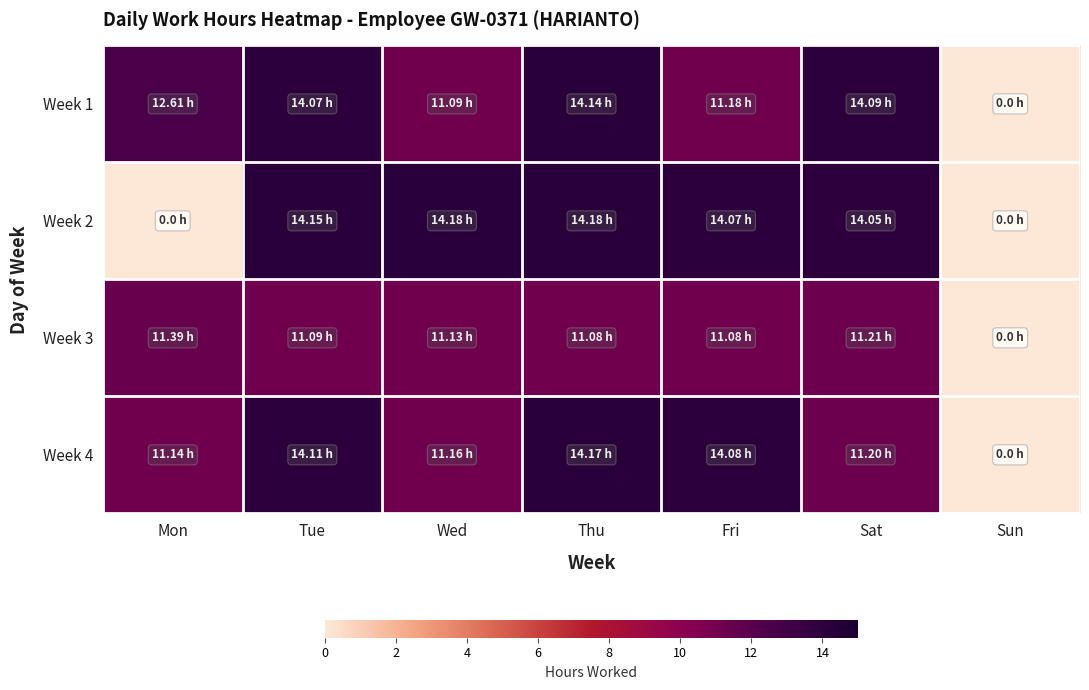

Which series changed the most between Thu and Fri?

Week 1